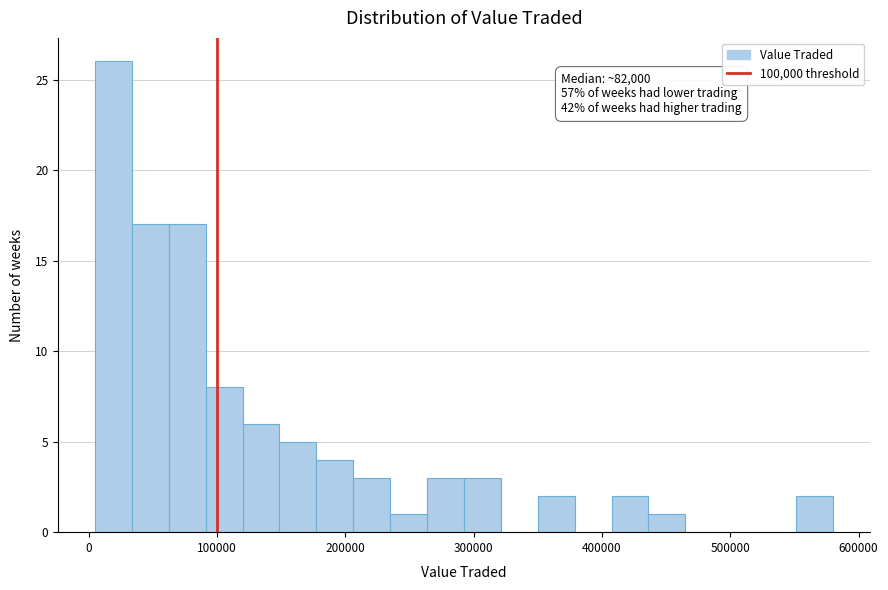

Read against the x-axis, roughly where is the centre of the tallest bar?

20000